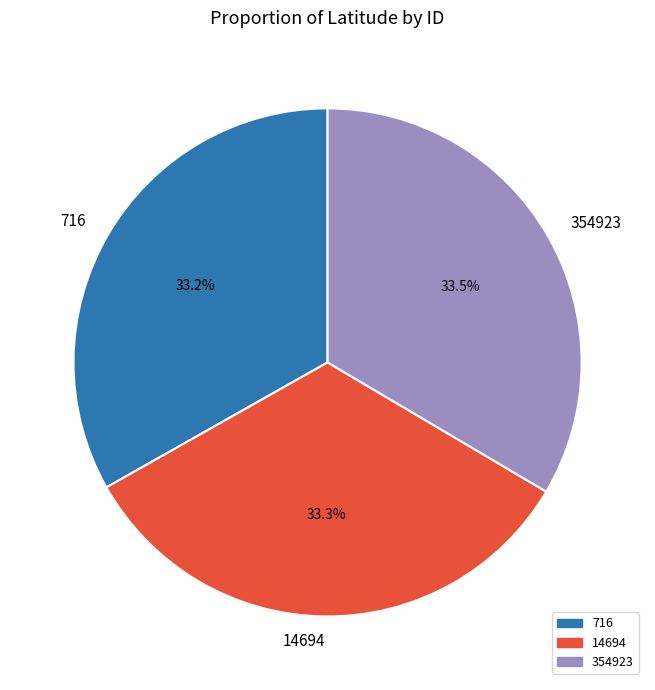

Approximately how many times larger is the value at 354923 compared to 716?

1.0